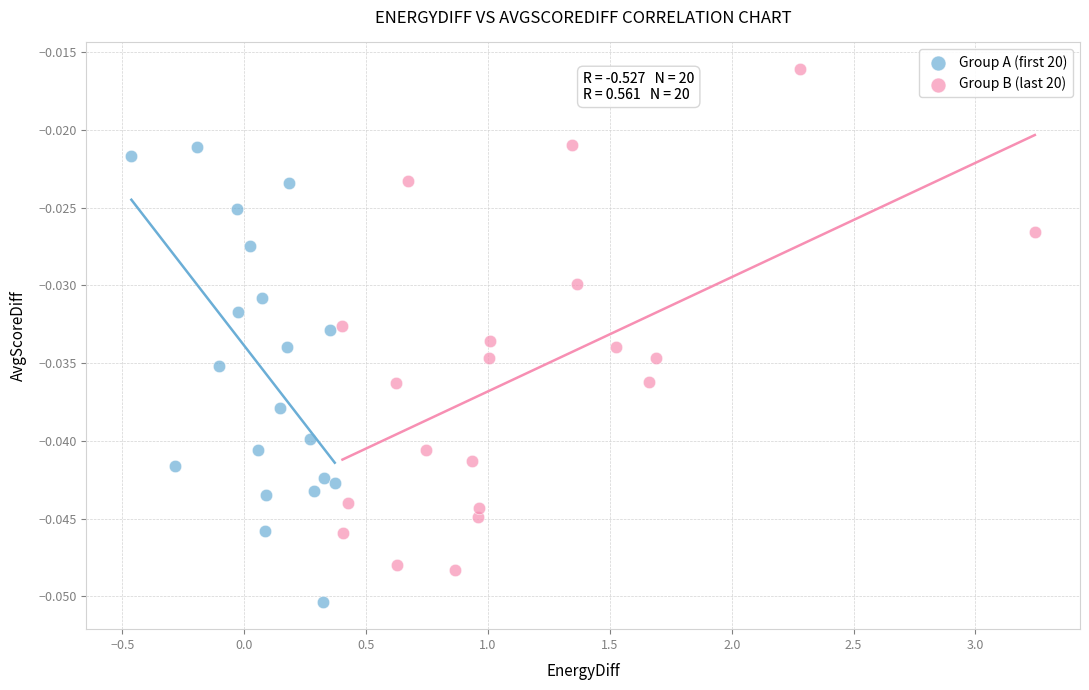

Which series contains the highest Y value?

Group B (last 20)